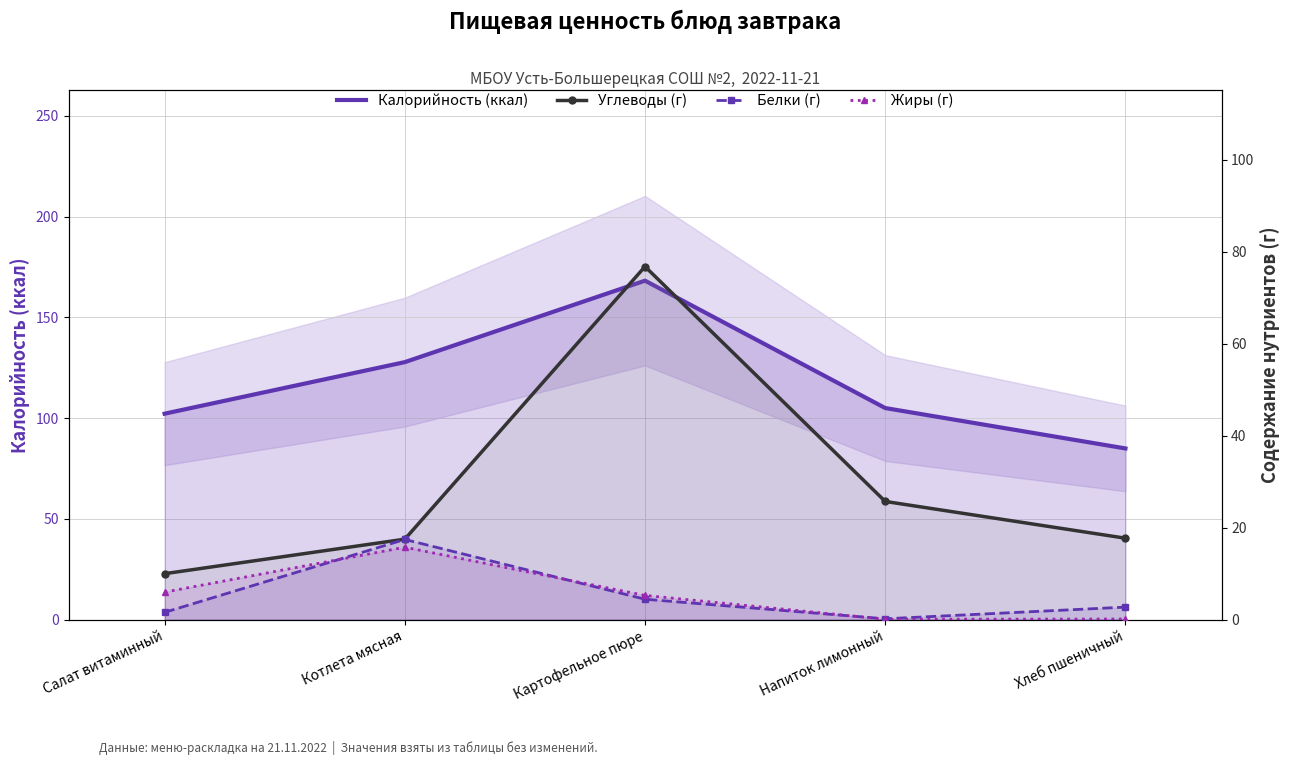

What is the label of the 4th point from the left?

Напиток лимонный